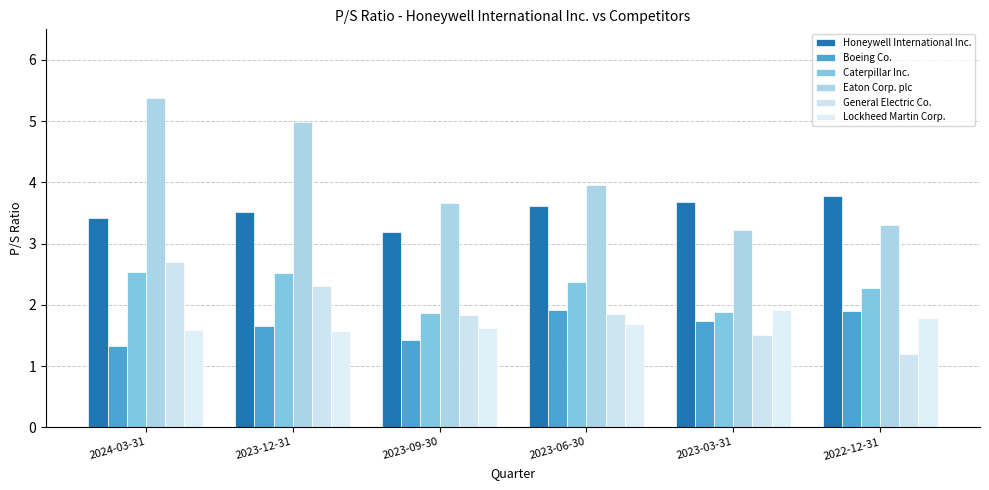

Which series has the largest total across all categories?

Eaton Corp. plc